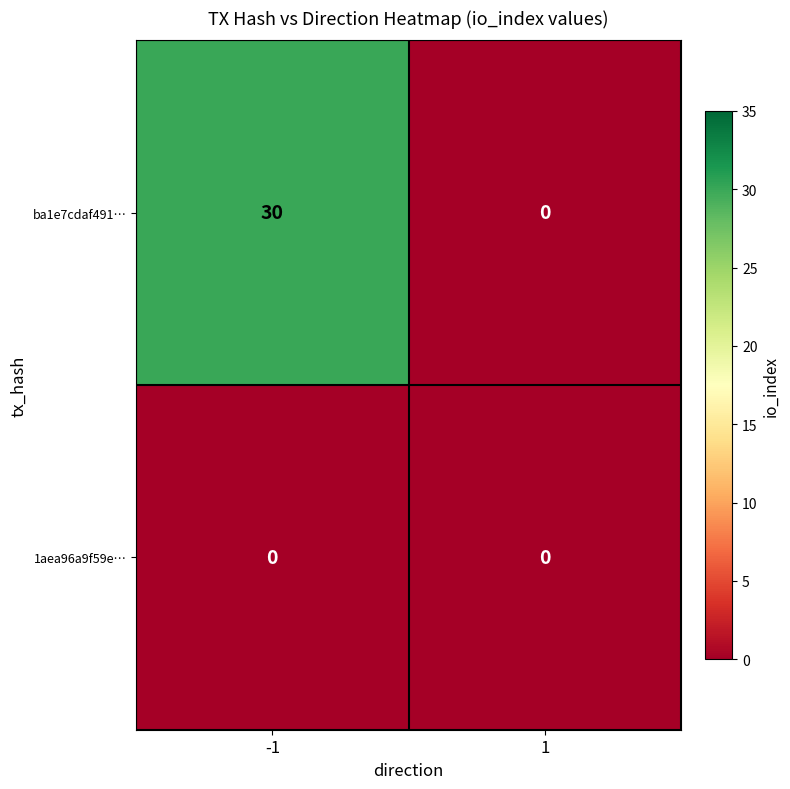

What is the greatest value displayed?

30